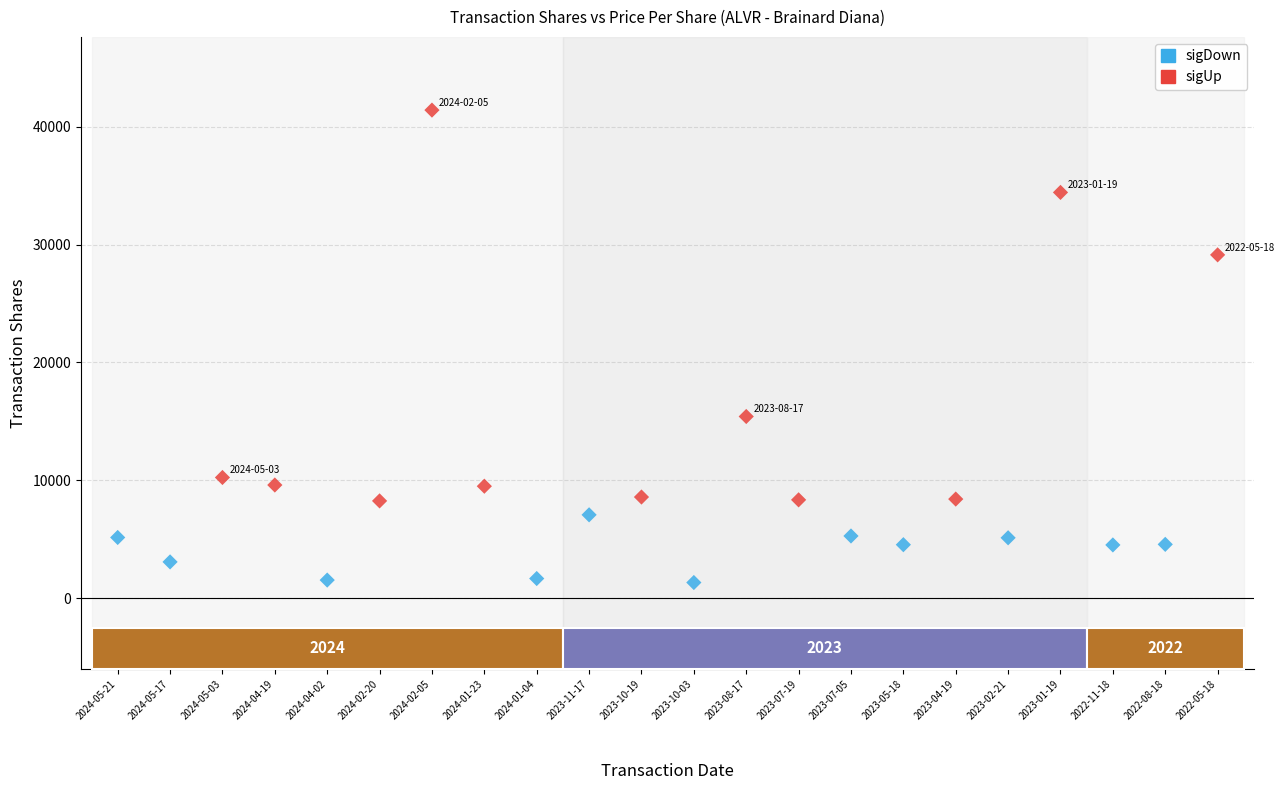

Which series contains the lowest Y value?

sigDown